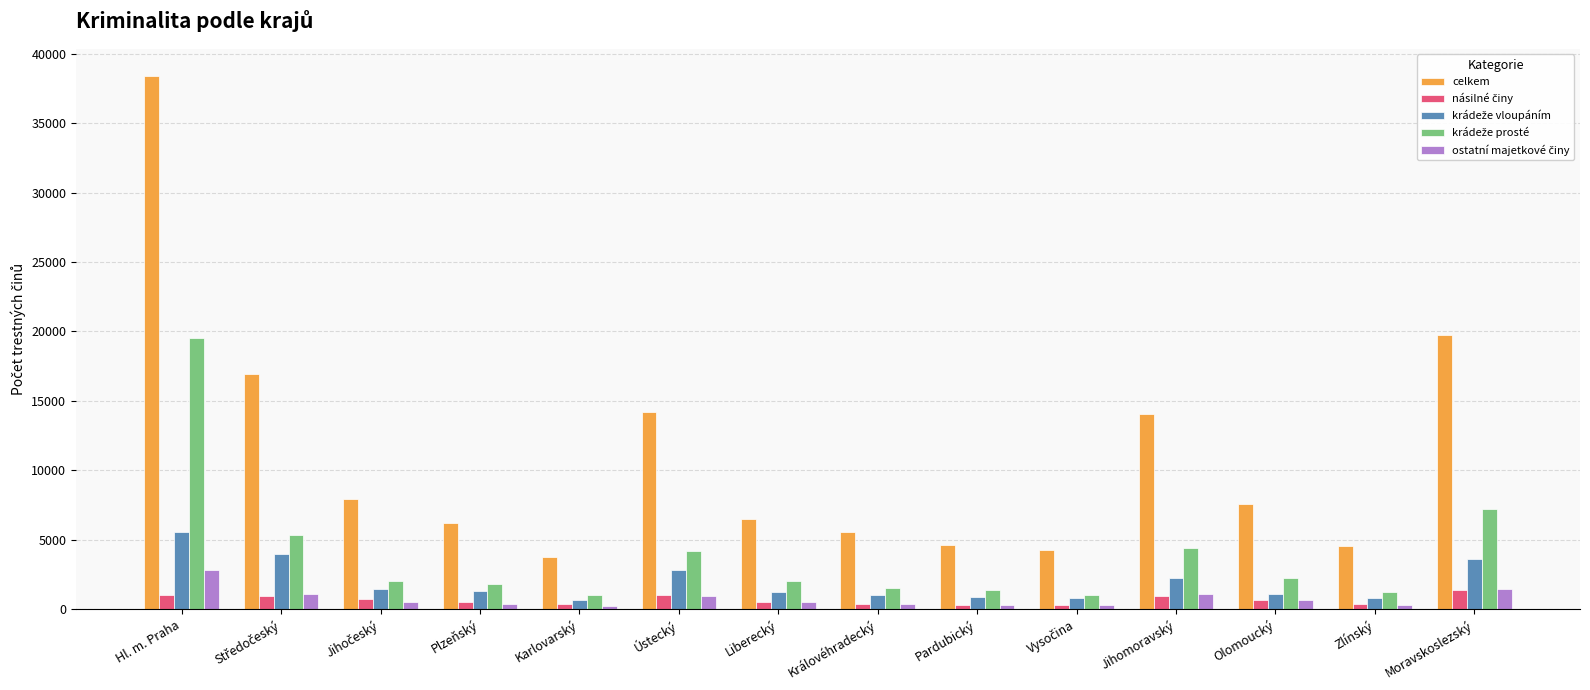

At how many categories does at least one series exceed 14960?

3